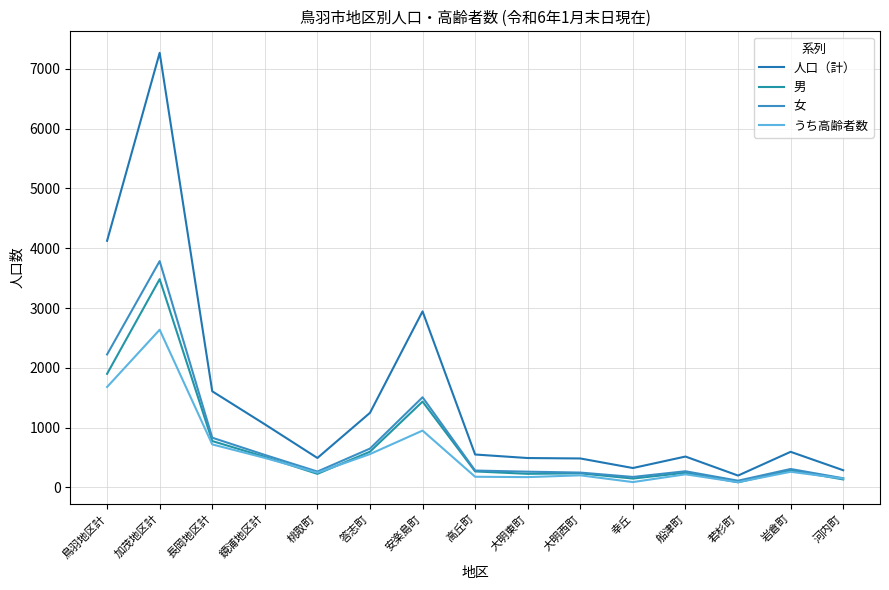

True or false: うち高齢者数 and 女 intersect in this chart.

False